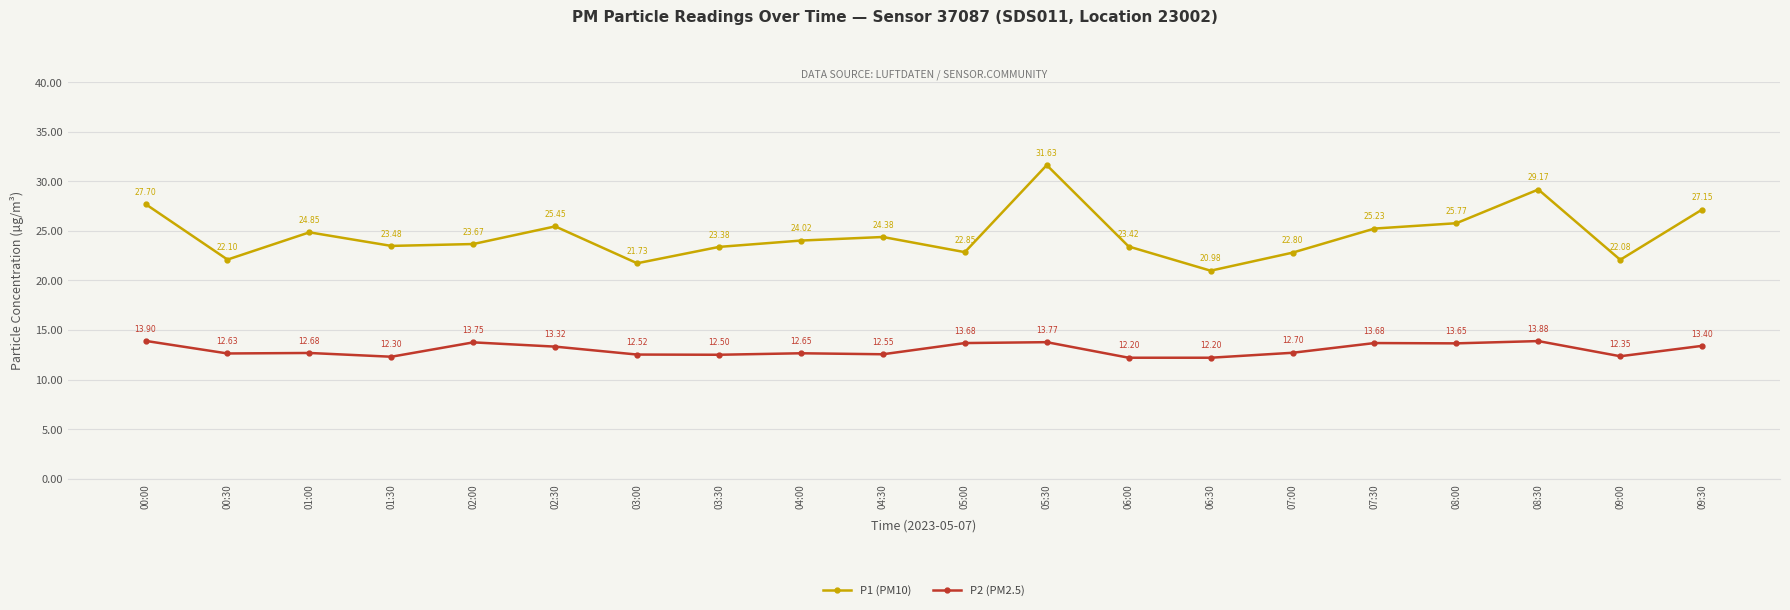

What is the sum of all P1 (PM10) values?

491.8